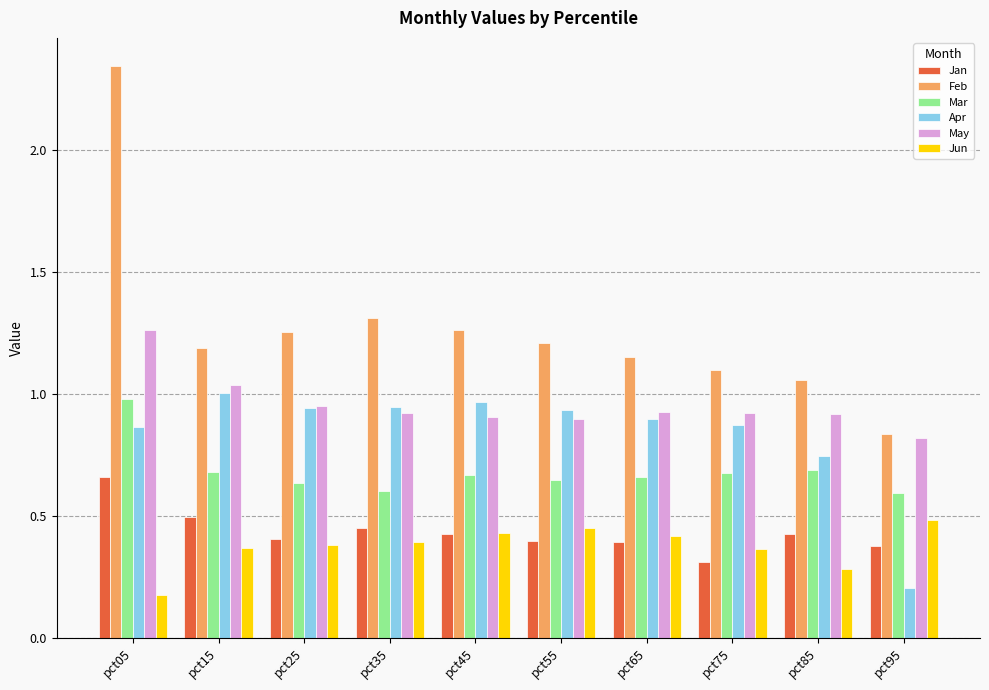

Which series has the largest total across all categories?

Feb